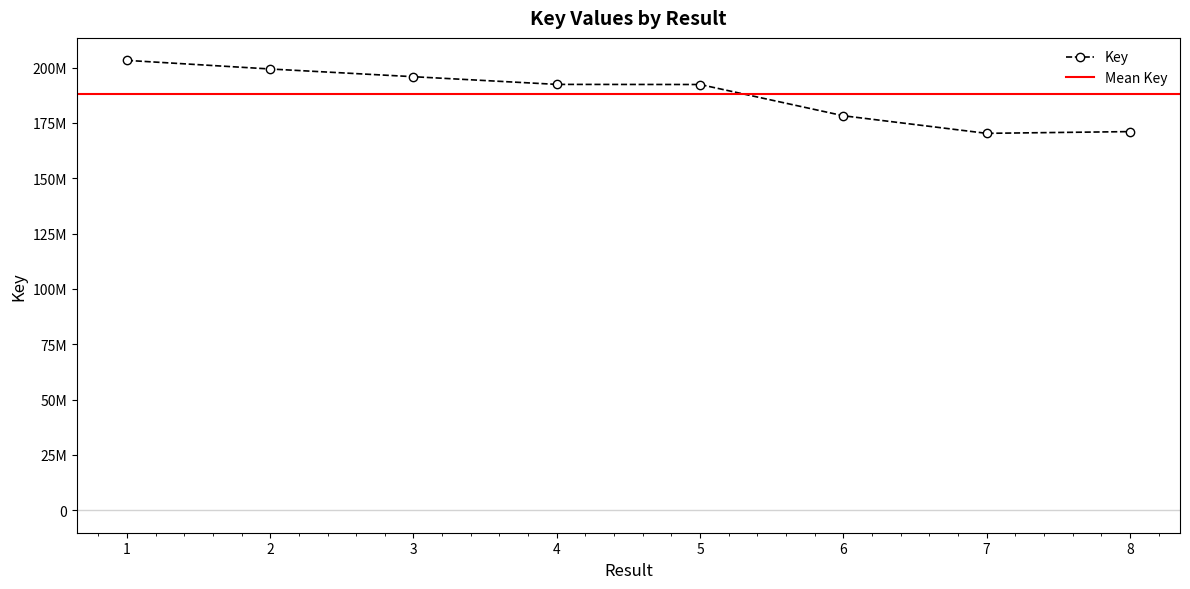

True or false: the data shows 256972087 at 6.

False